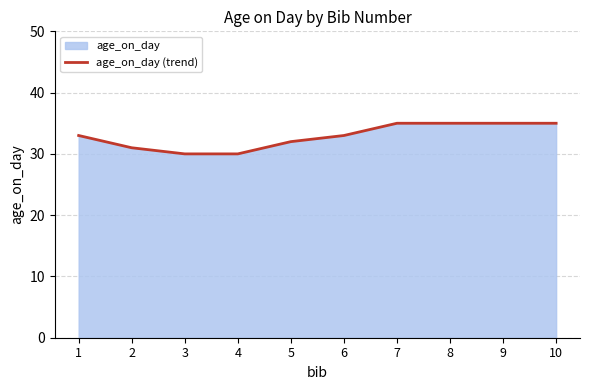

What is the average value?

33